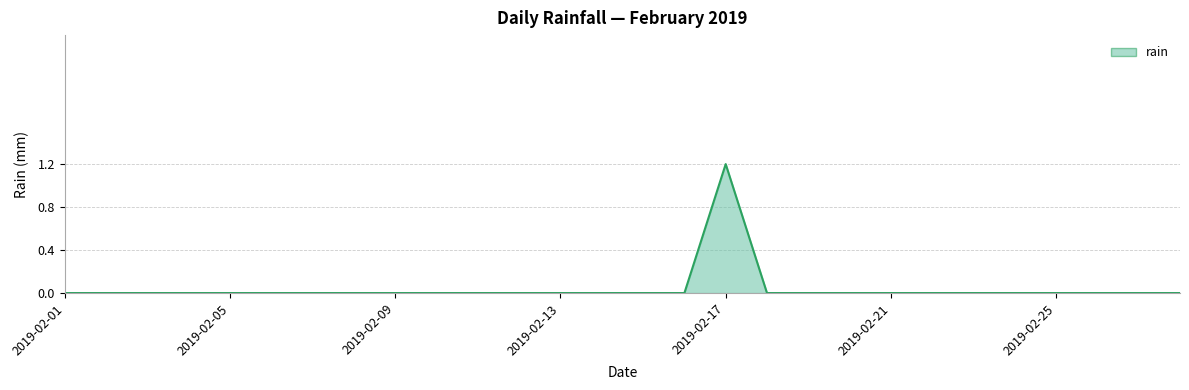

What is the maximum value shown in the chart?

1.2